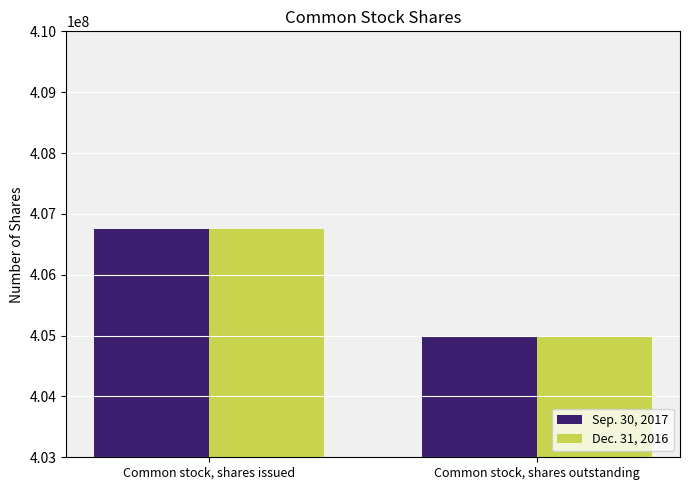

How many Sep. 30, 2017 values are between 404999758 and 406755371?

2